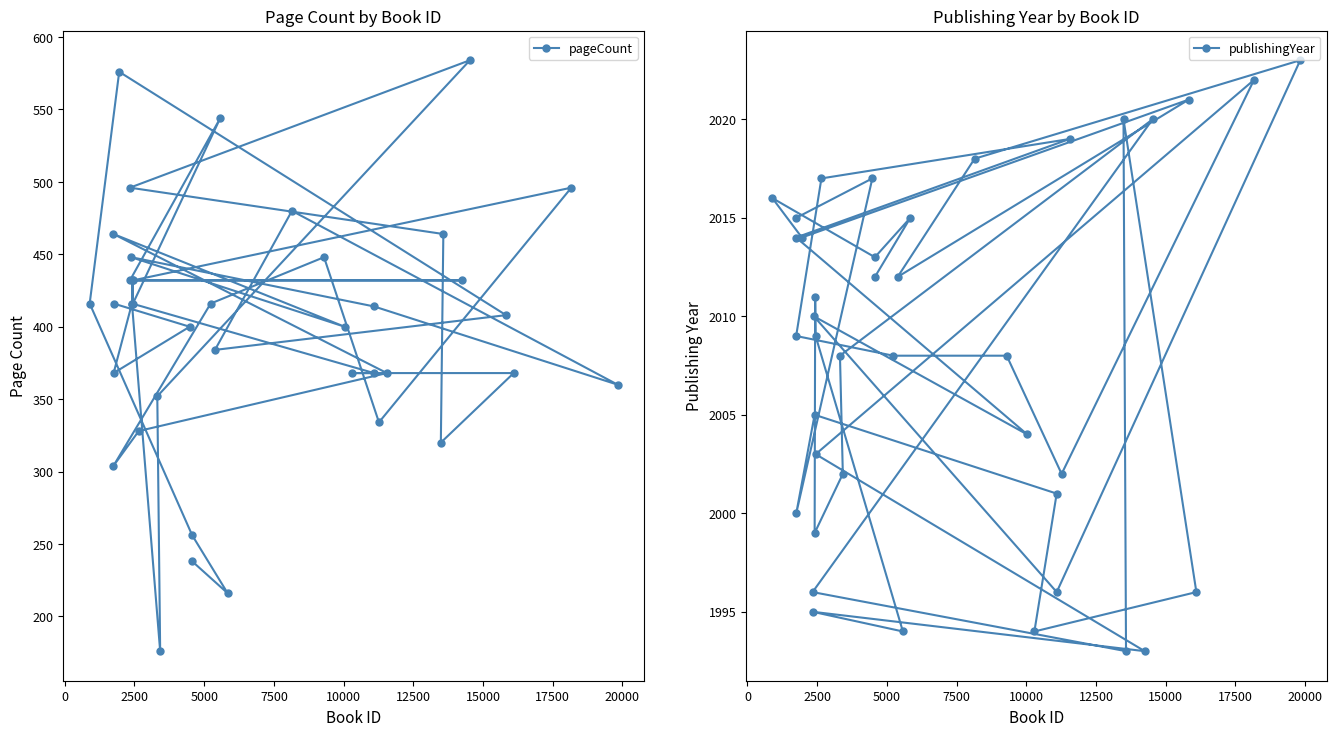

What is the average value of the pageCount series?

399